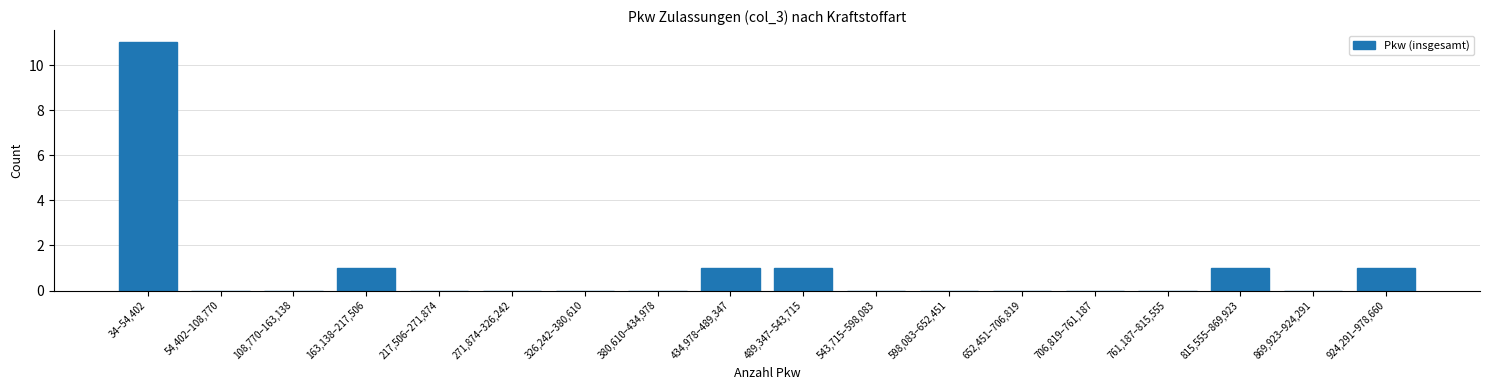

Reading left to right, extract all data points from this chart.

34–54,402=11	54,402–108,770=0	108,770–163,138=0	163,138–217,506=1	217,506–271,874=0	271,874–326,242=0	326,242–380,610=0	380,610–434,978=0	434,978–489,347=1	489,347–543,715=1	543,715–598,083=0	598,083–652,451=0	652,451–706,819=0	706,819–761,187=0	761,187–815,555=0	815,555–869,923=1	869,923–924,291=0	924,291–978,660=1